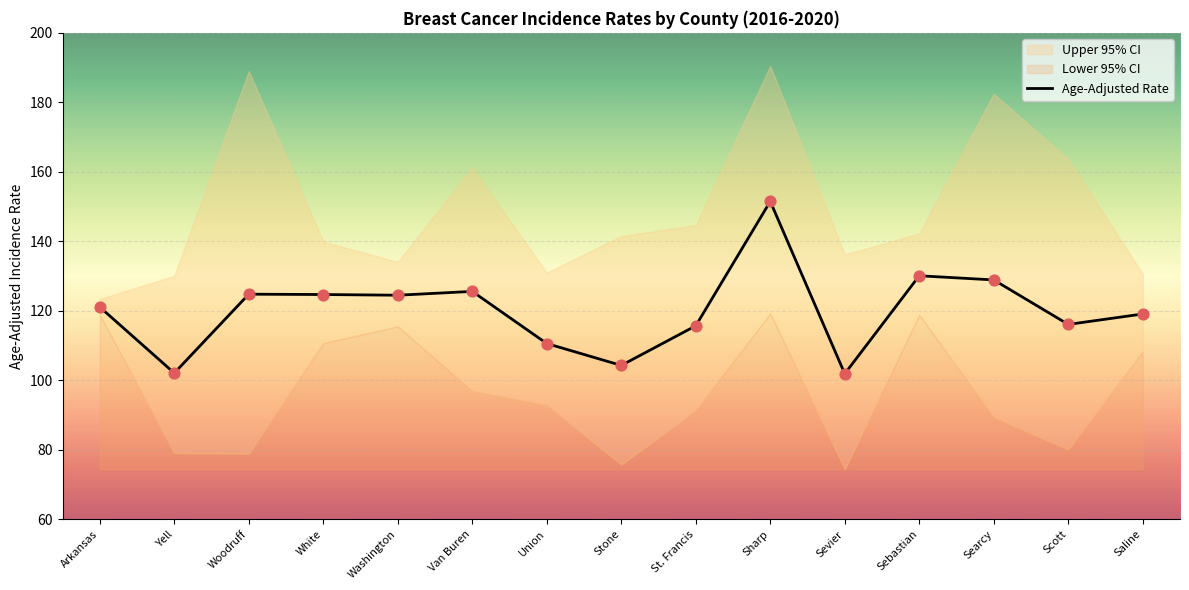

At which category is the sum across all series the highest?

Sharp